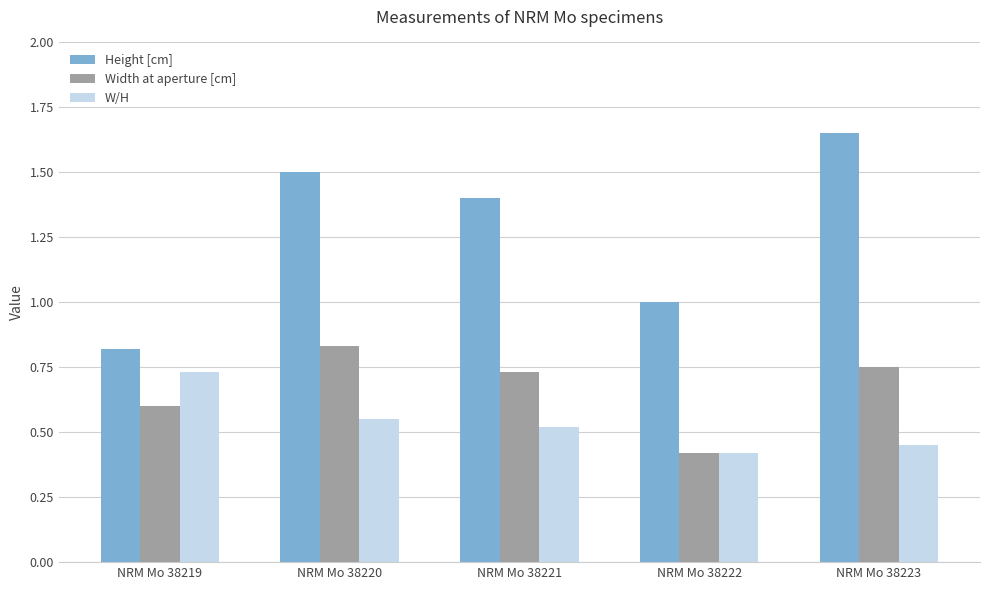

Between NRM Mo 38219 and NRM Mo 38220, which series saw the biggest shift?

Height [cm]